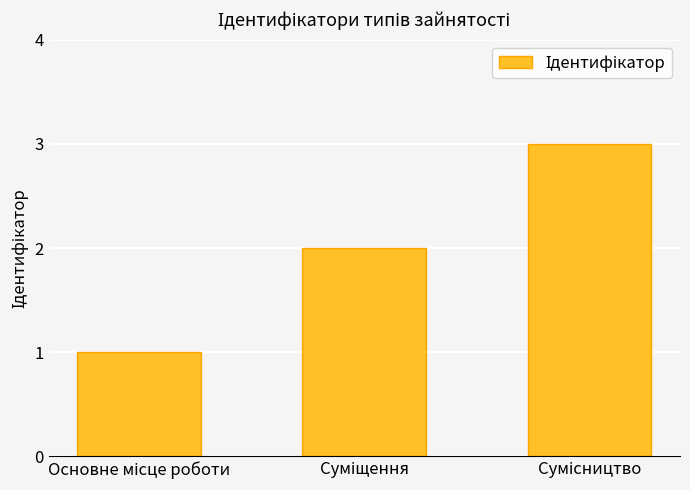

What is the maximum value shown in the chart?

3